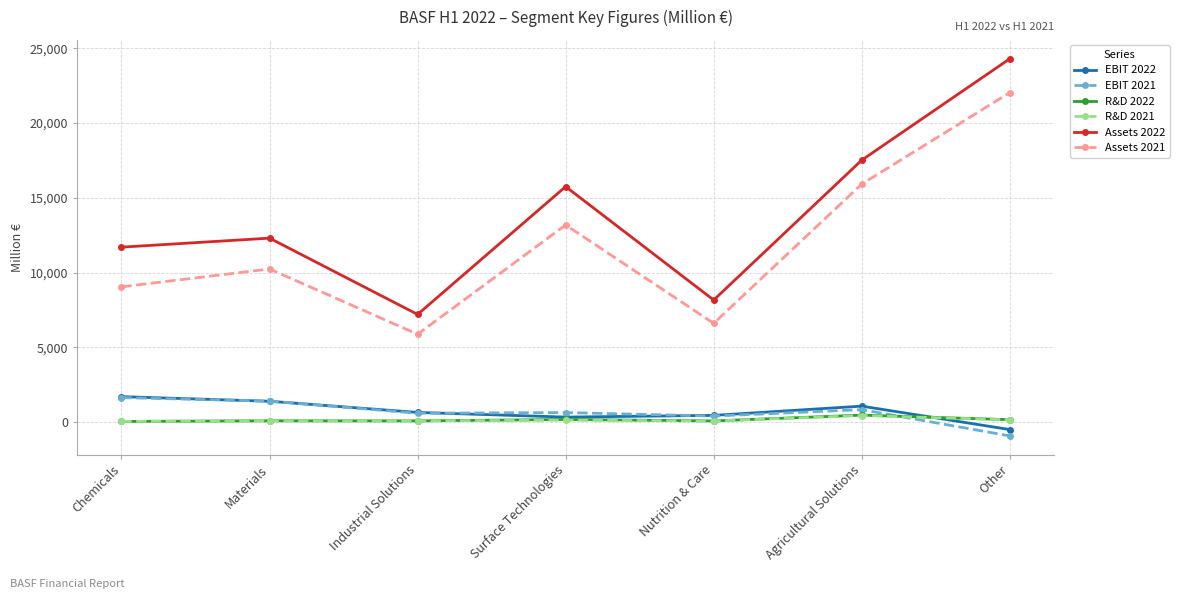

What is the value of the EBIT 2021 point at the 6th from the left?

839